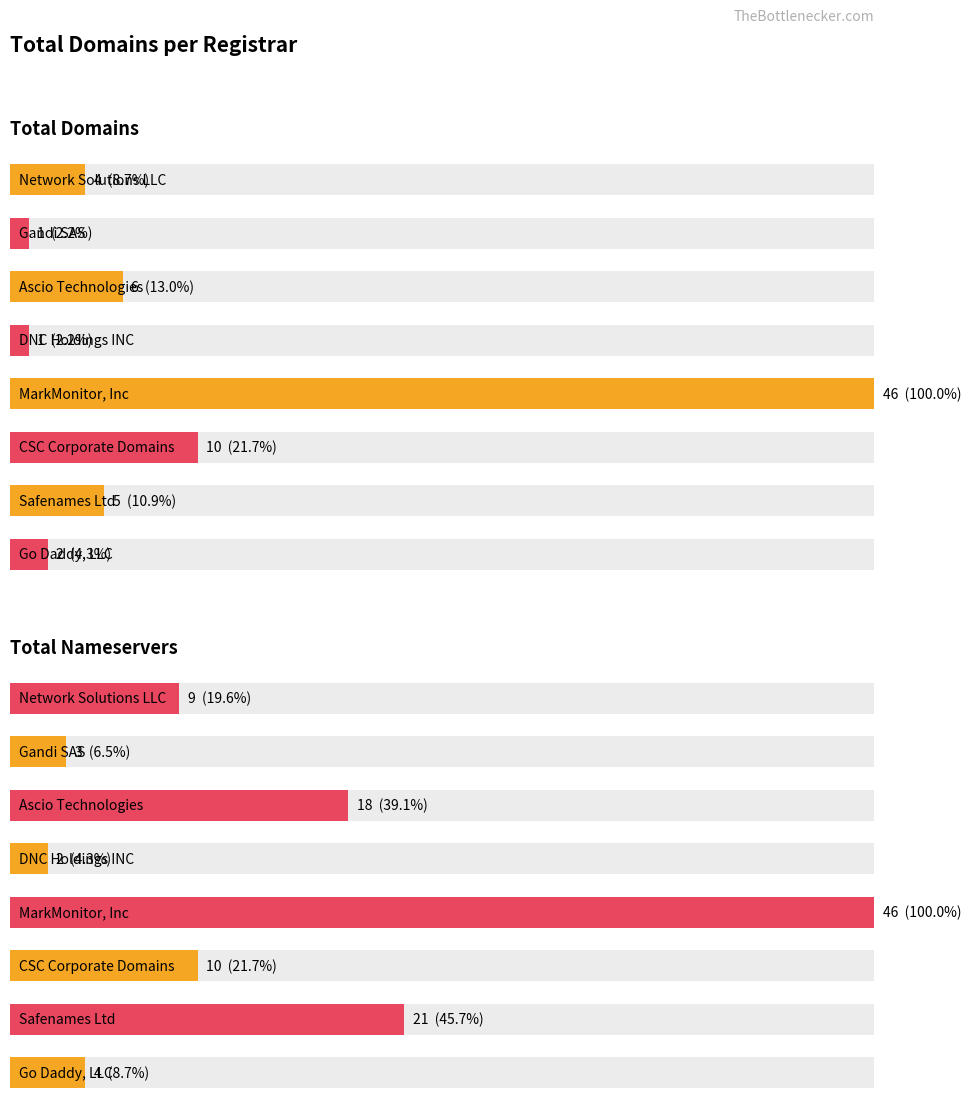

What is the sum of all total-nameservers values?

113